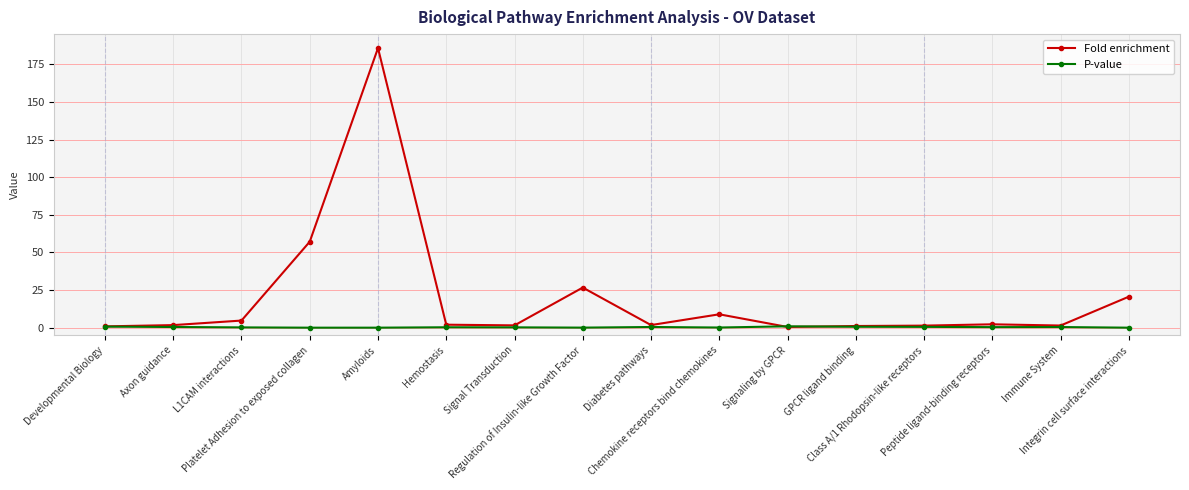

True or false: Fold enrichment has more than 1 interior local peaks.

True